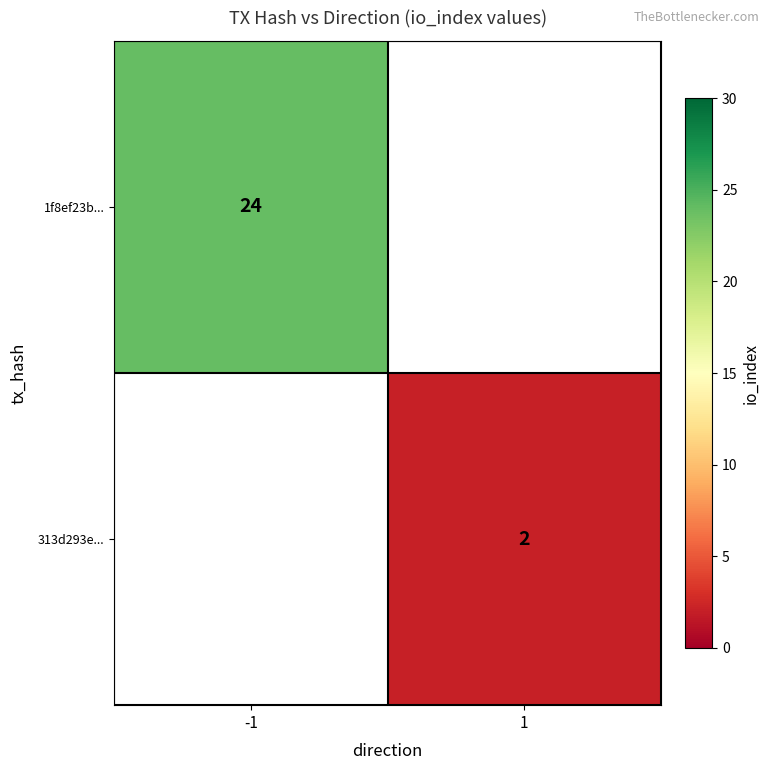

What is the greatest value displayed?

24.0